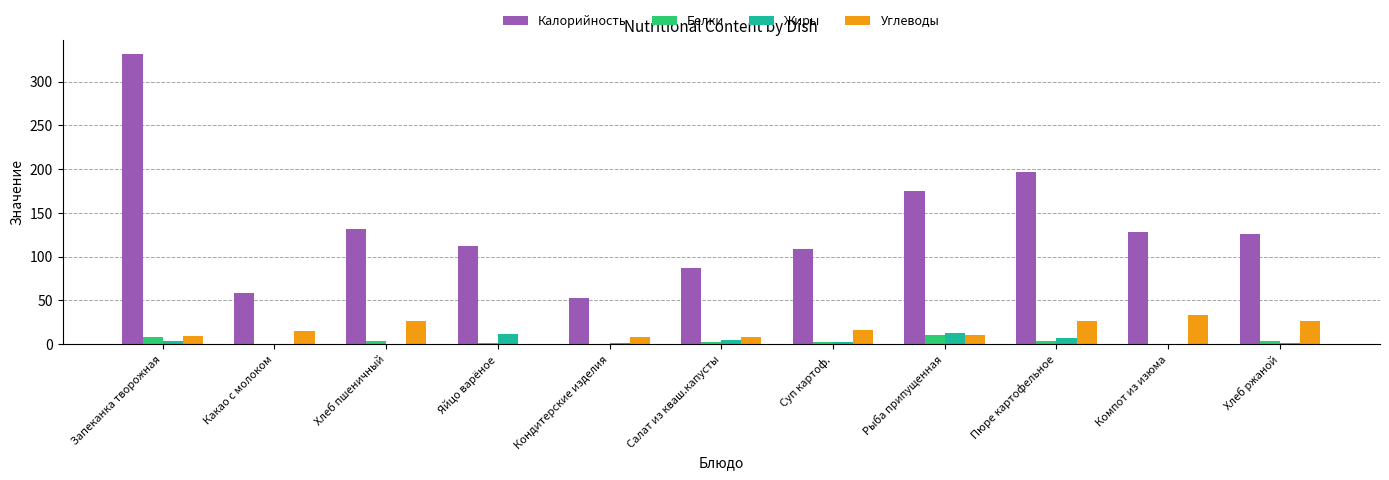

At which category is the sum across all series the highest?

Запеканка творожная